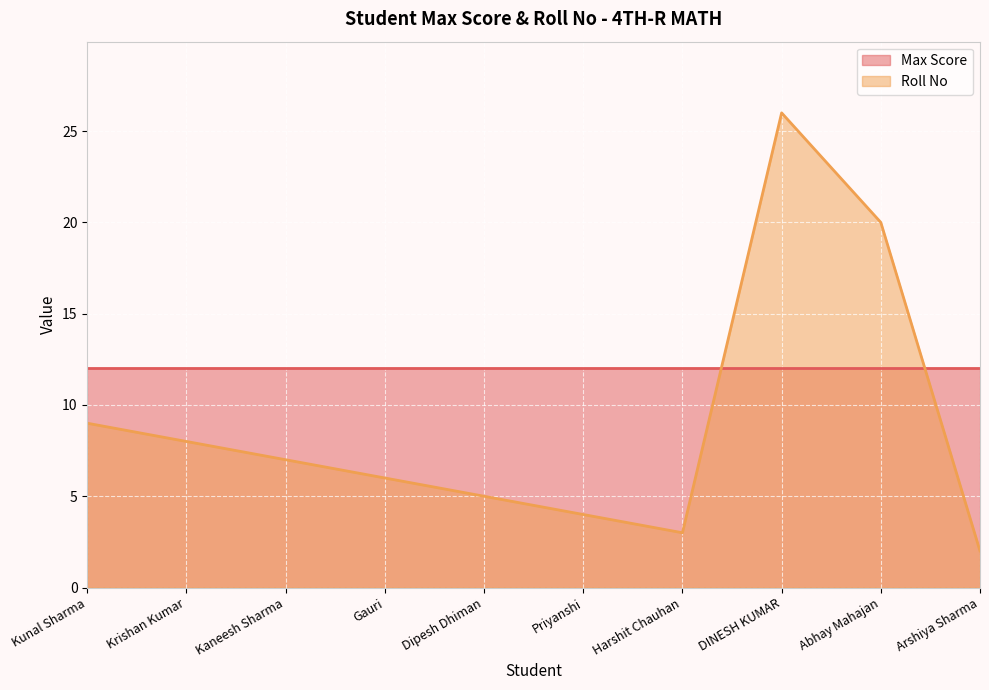

What is the maximum value for Max Score?

12